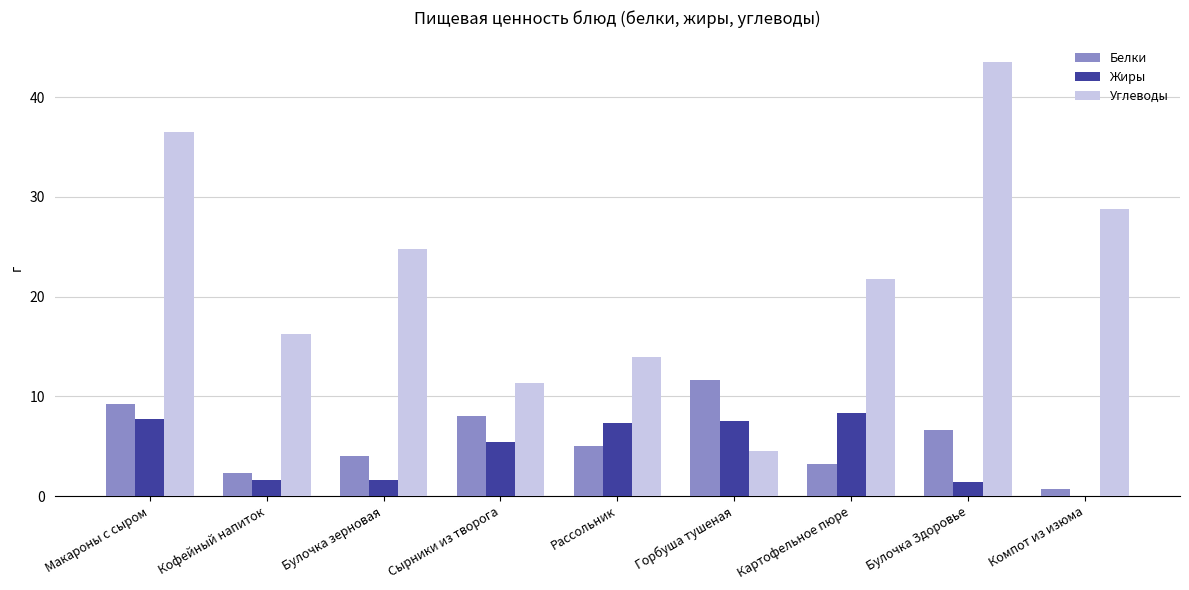

Read the Белки value at Кофейный напиток.

2.3